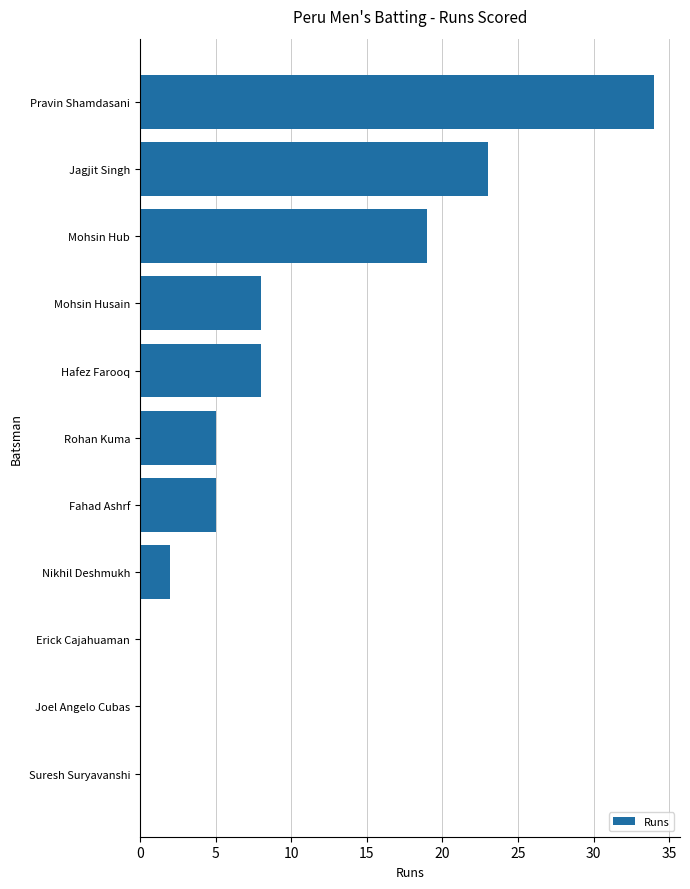

Is it true that the value at Hafez Farooq is 2?

False